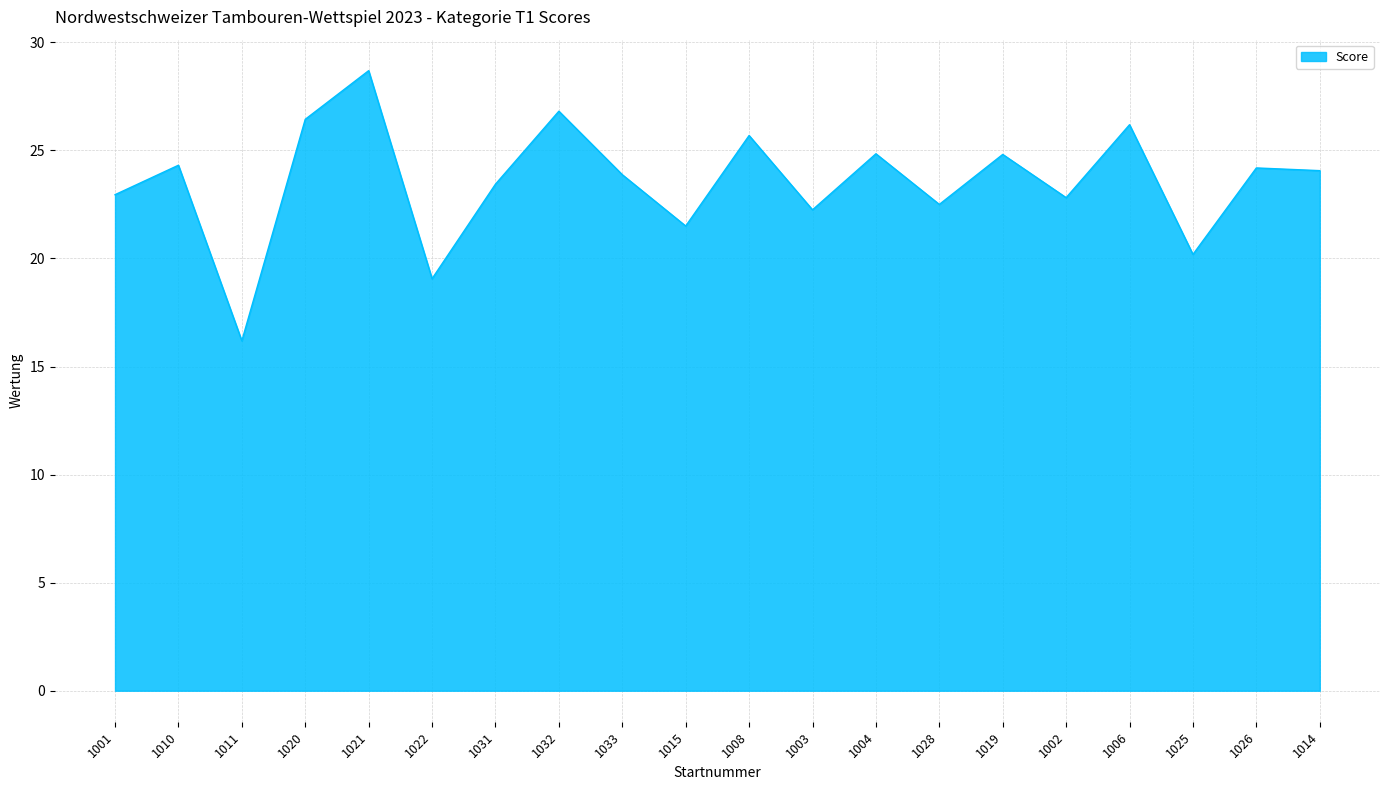

What is the difference between the values at 1025 and 1003?

2.1